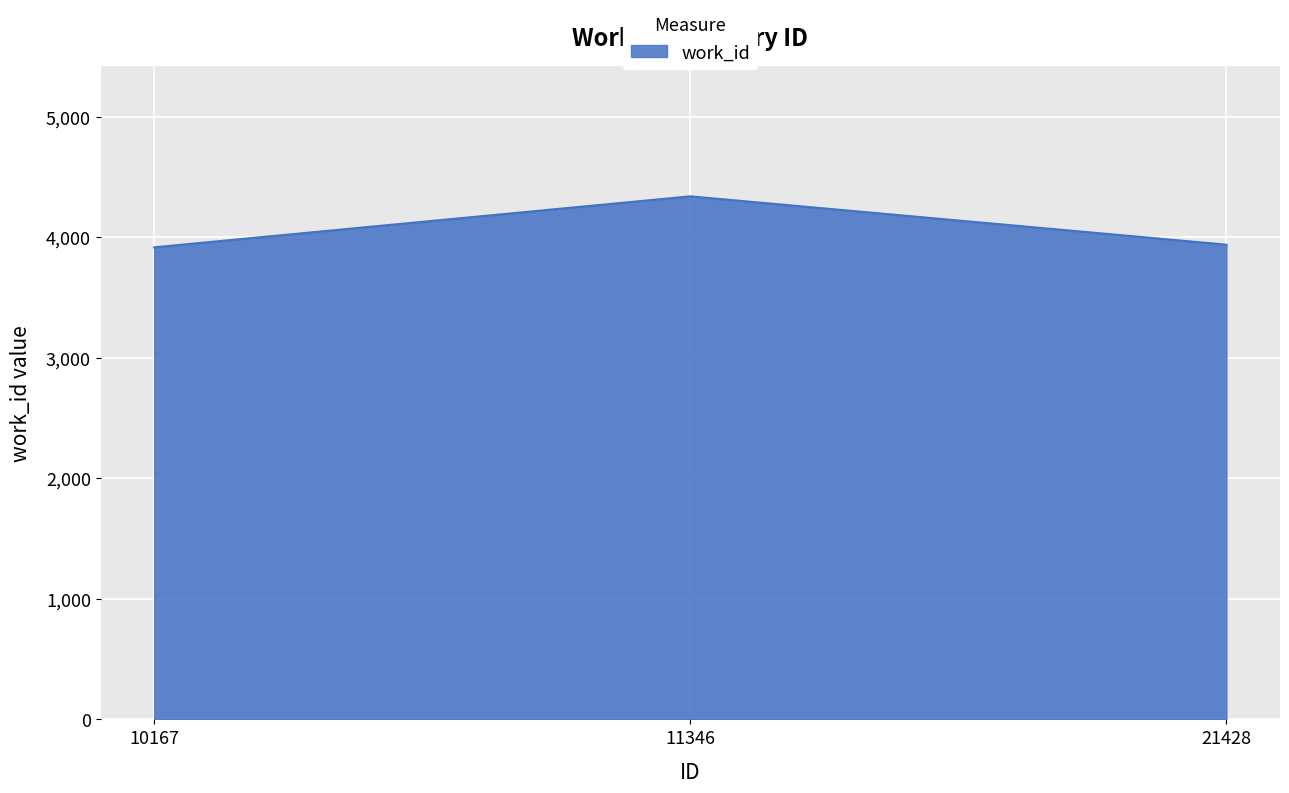

How many values are below 3938?

1